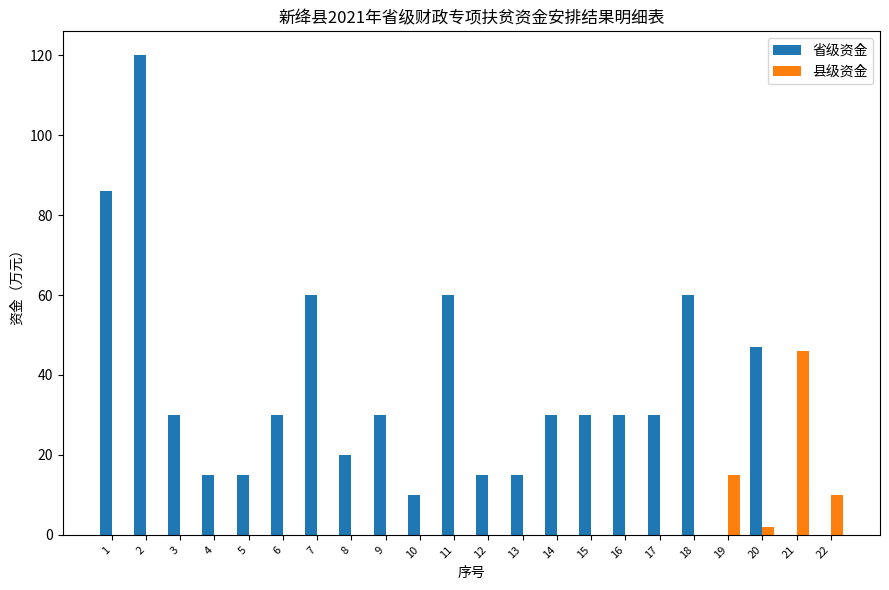

Which series has the largest total across all categories?

省级资金